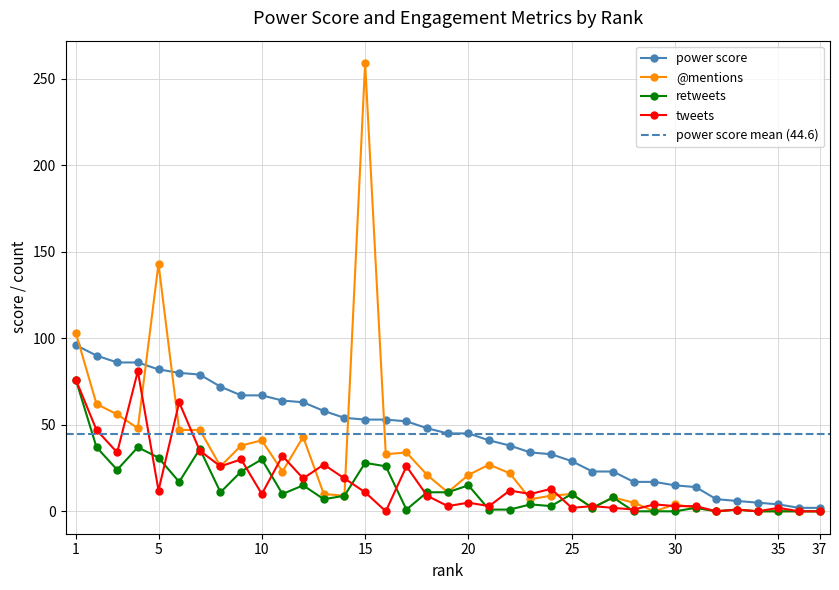

Reading left to right, extract all data points from this chart.

power score: 1=96	2=90	3=86	4=86	5=82	6=80	7=79	8=72	9=67	10=67	11=64	12=63	13=58	14=54	15=53	16=53	17=52	18=48	19=45	20=45	21=41	22=38	23=34	24=33	25=29	26=23	27=23	28=17	29=17	30=15	31=14	32=7	33=6	34=5	35=4	36=2	37=2
@mentions: 1=103	2=62	3=56	4=48	5=143	6=47	7=47	8=26	9=38	10=41	11=23	12=43	13=10	14=9	15=259	16=33	17=34	18=21	19=11	20=21	21=27	22=22	23=7	24=9	25=10	26=2	27=8	28=5	29=0	30=4	31=2	32=0	33=1	34=0	35=0	36=0	37=0
retweets: 1=76	2=37	3=24	4=37	5=31	6=17	7=36	8=11	9=23	10=30	11=10	12=15	13=7	14=9	15=28	16=26	17=1	18=11	19=11	20=15	21=1	22=1	23=4	24=3	25=10	26=2	27=8	28=0	29=0	30=0	31=2	32=0	33=1	34=0	35=0	36=0	37=0
tweets: 1=76	2=47	3=34	4=81	5=12	6=63	7=35	8=26	9=30	10=10	11=32	12=19	13=27	14=19	15=11	16=0	17=26	18=9	19=3	20=5	21=3	22=12	23=10	24=13	25=2	26=3	27=2	28=1	29=4	30=3	31=3	32=0	33=1	34=0	35=2	36=0	37=0